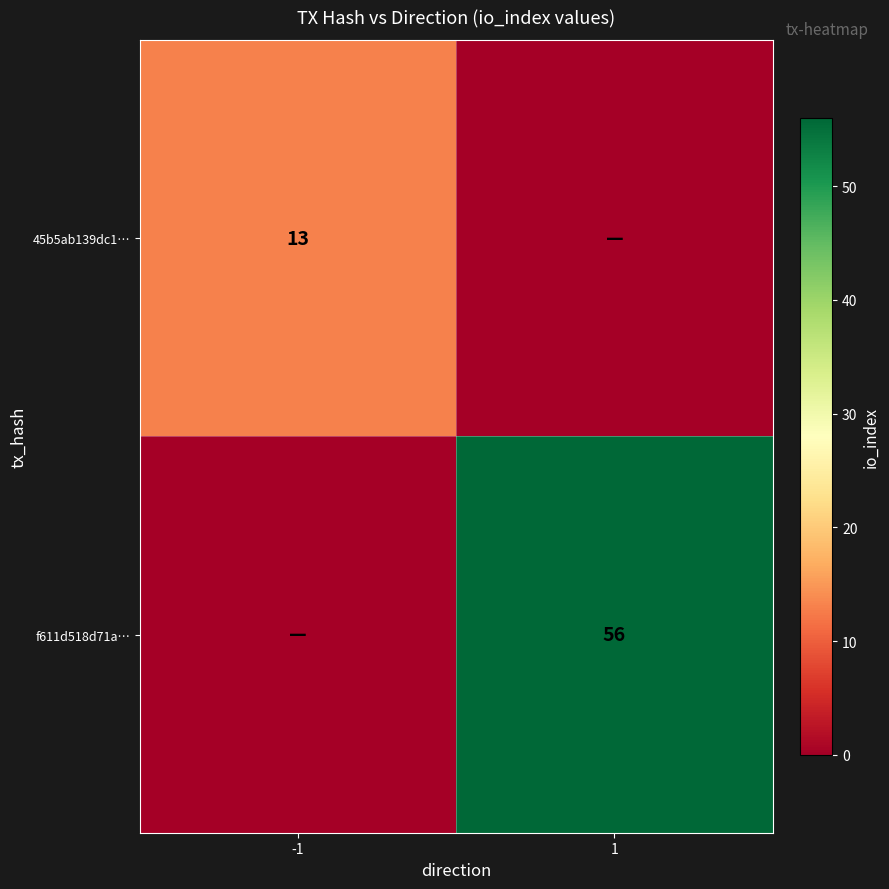

At how many categories does at least one series exceed 13?

1